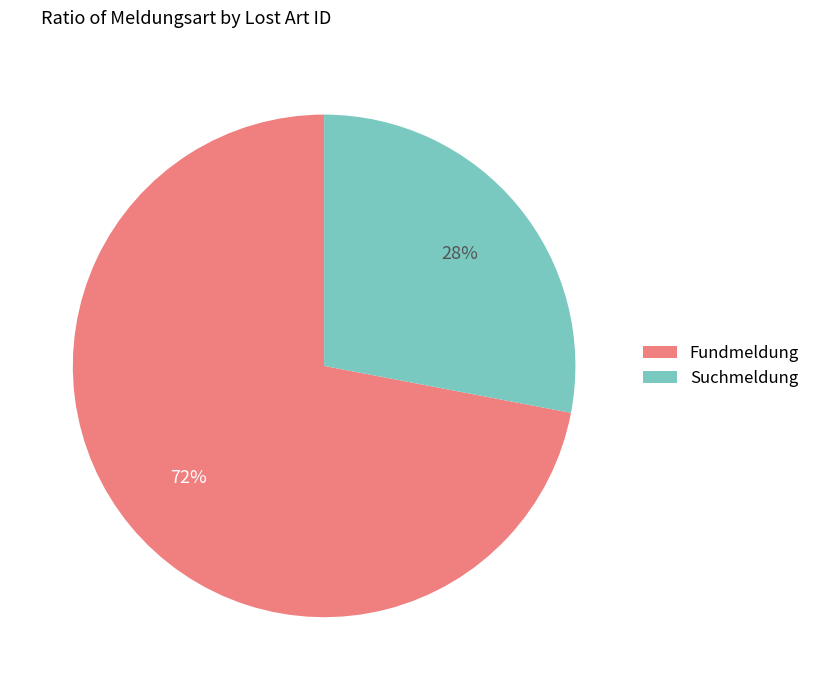

To the nearest percent, what is the average slice percentage?

50%